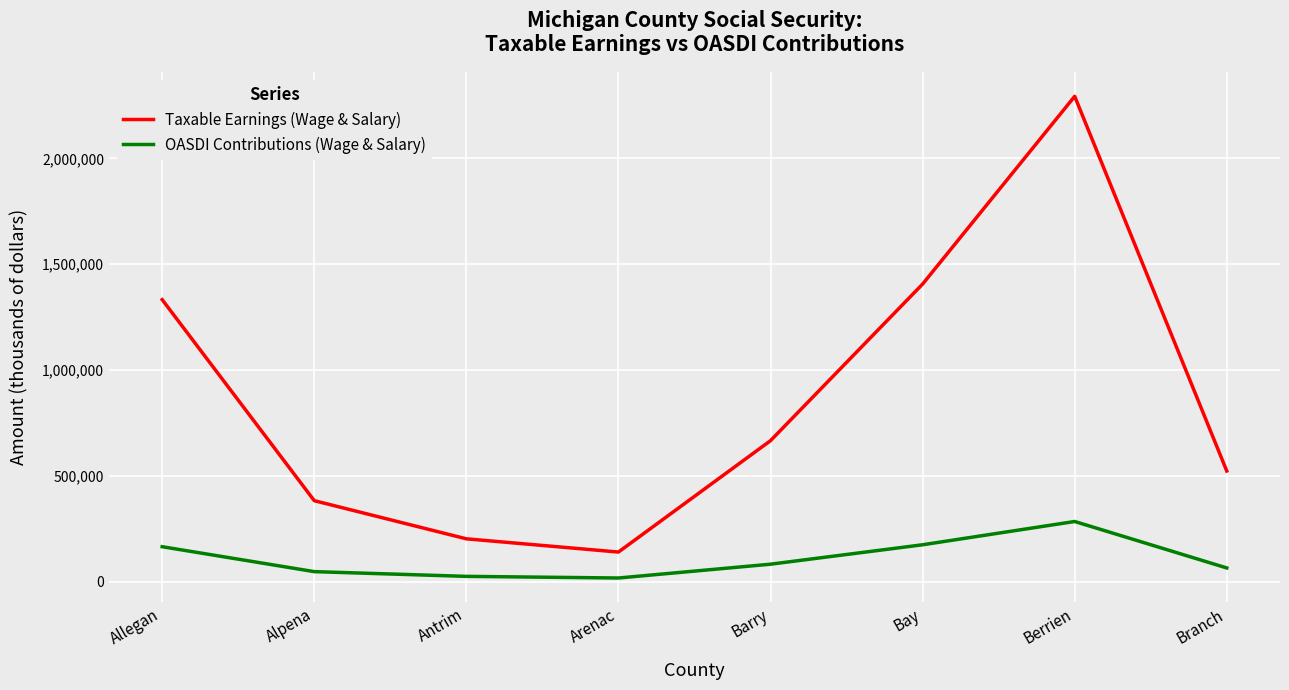

How many lines are shown in the chart?

2